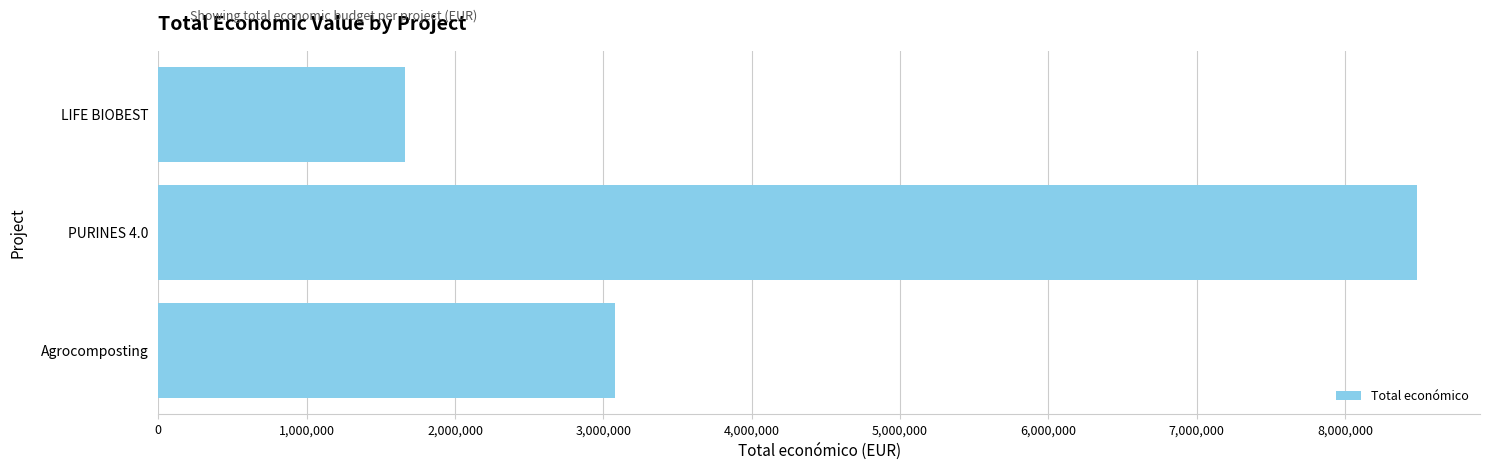

What is the sum of all values?

13229432